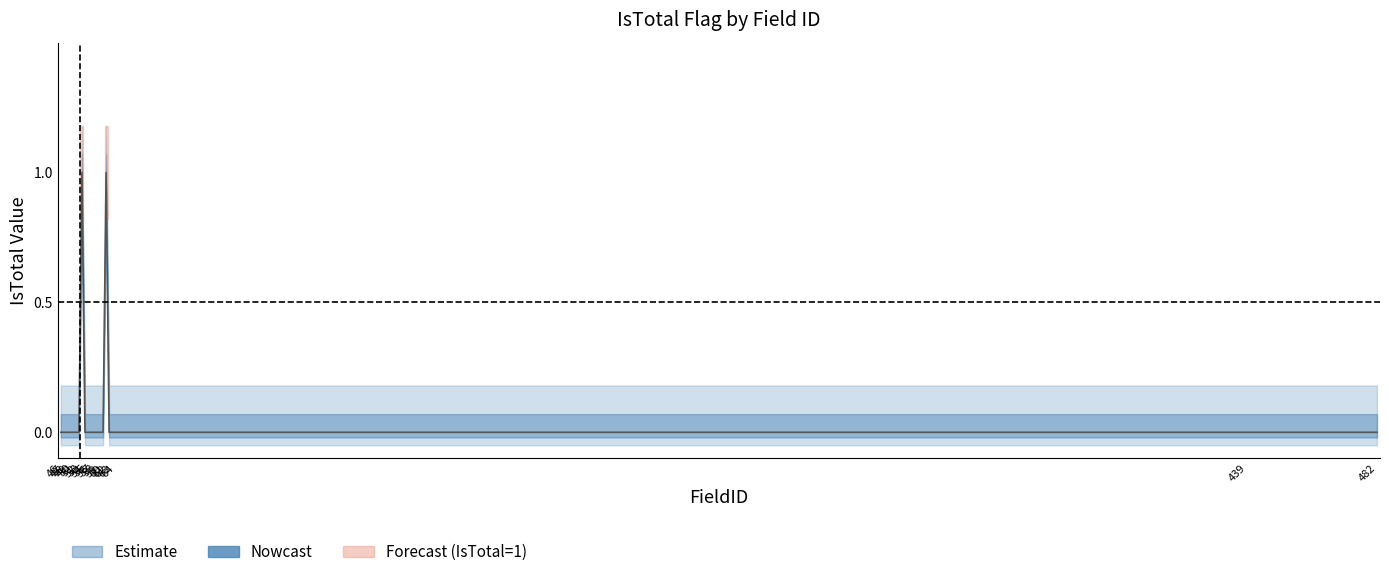

What is the sum of all values?

2